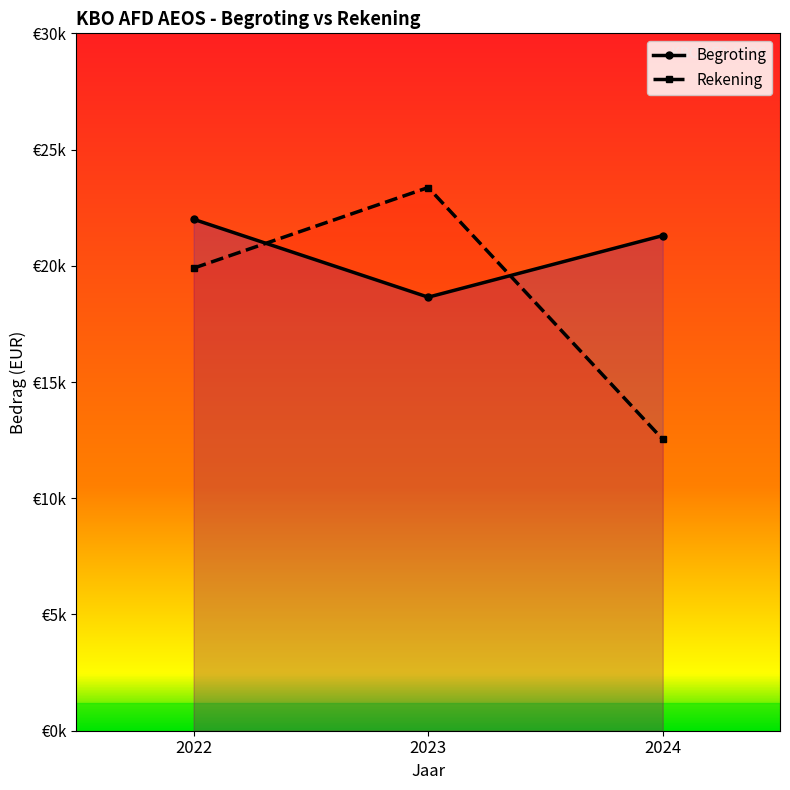

Which category has the lowest value across all series?

2024